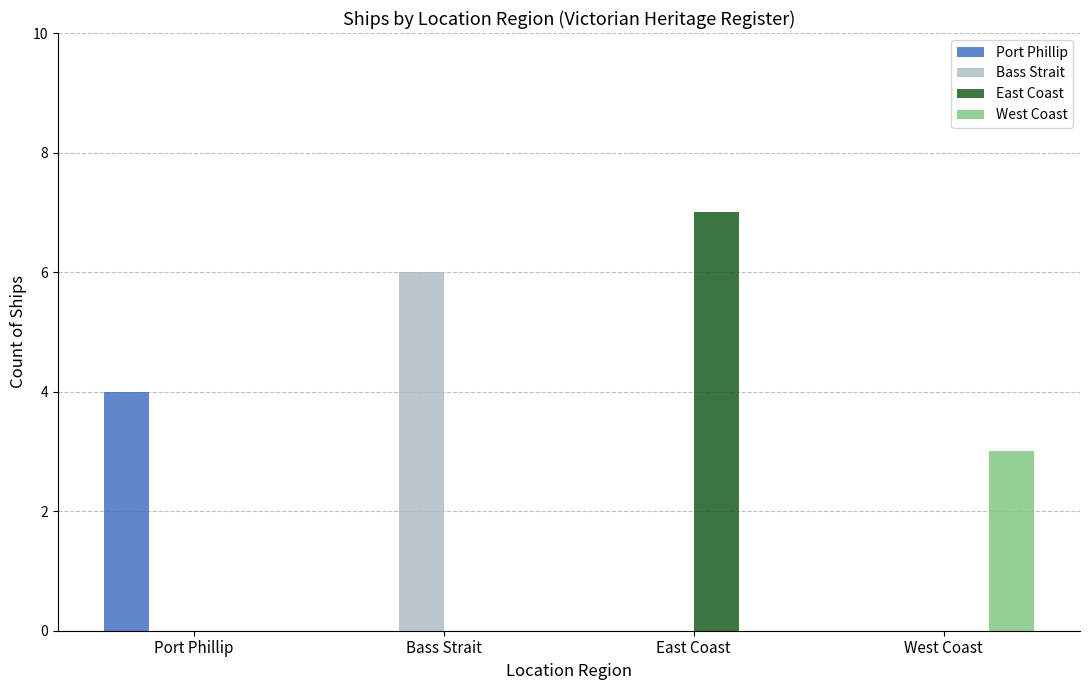

Is the value of Port Phillip at East Coast greater than the value of East Coast at East Coast?

No